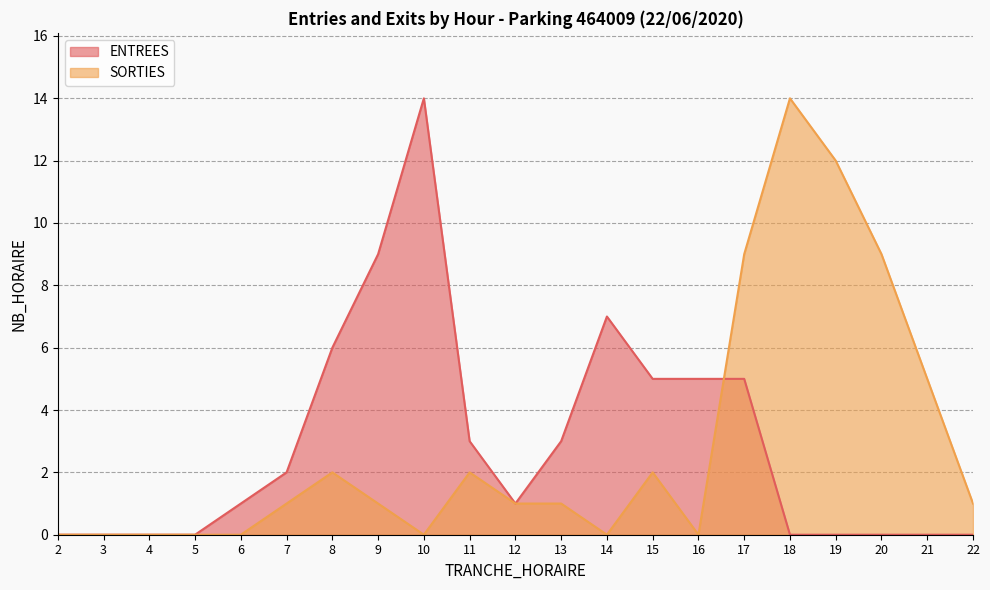

How many lines are shown in the chart?

2